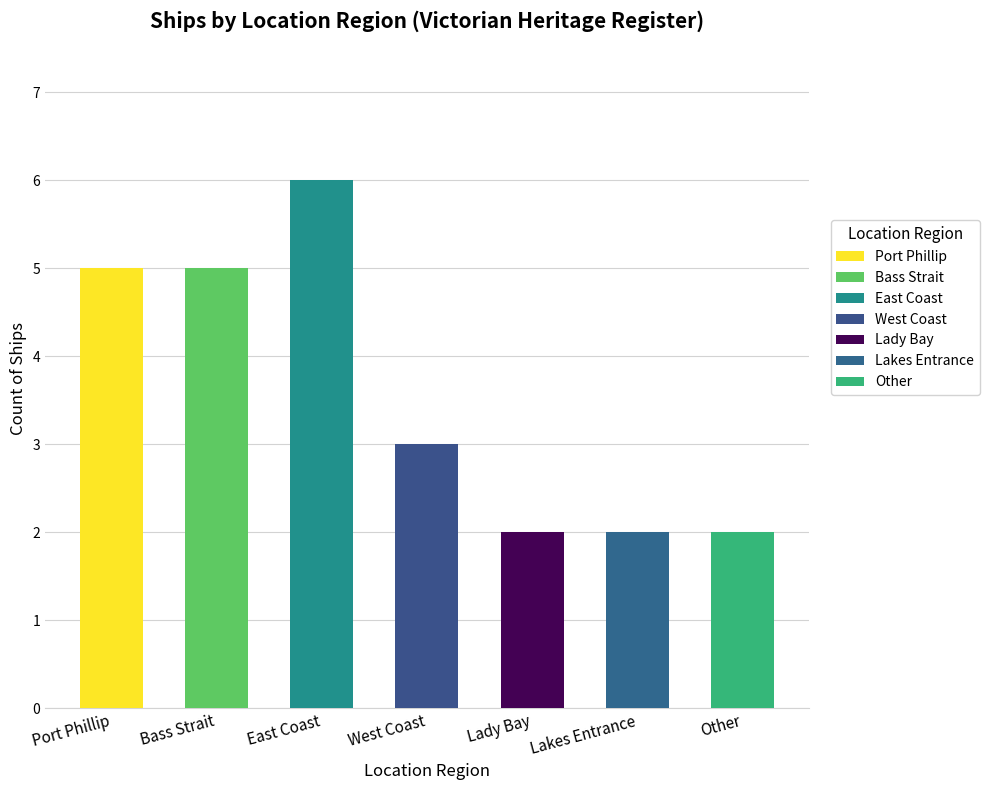

How many values are between 2 and 5?

6